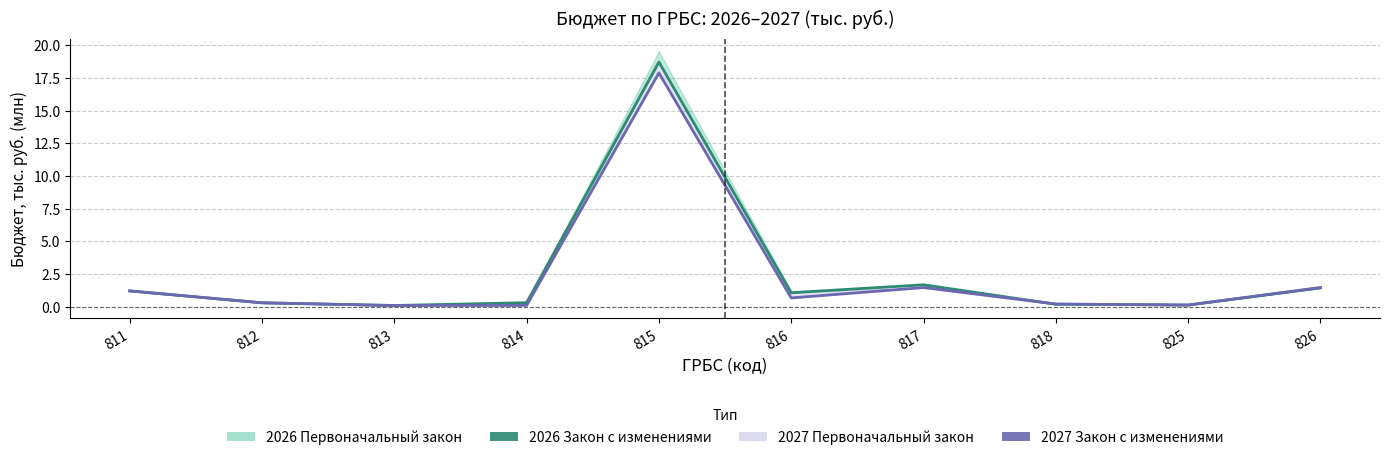

At which category is the sum across all series the highest?

815